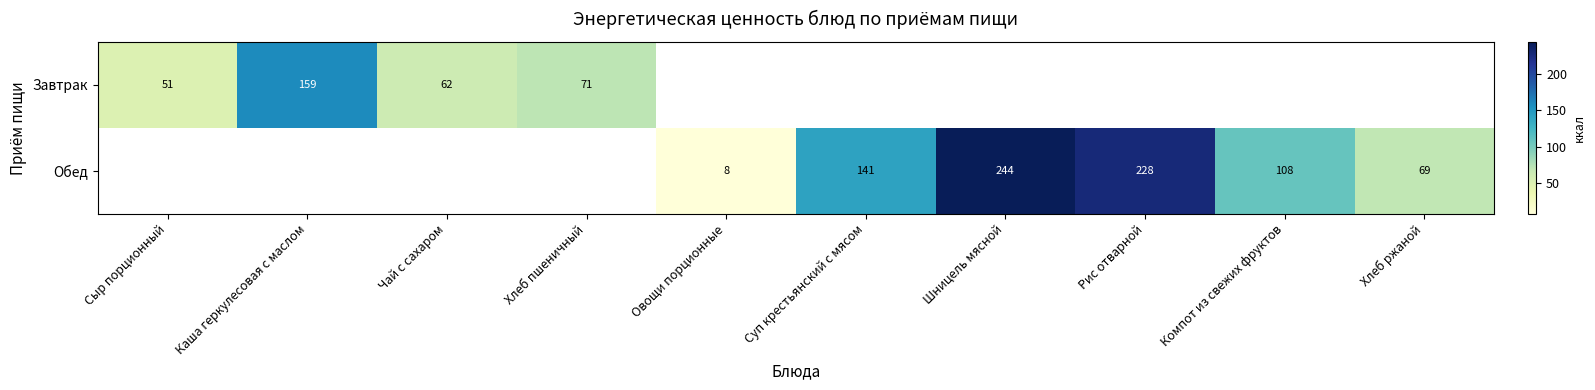

Count the number of categories in the chart.

10